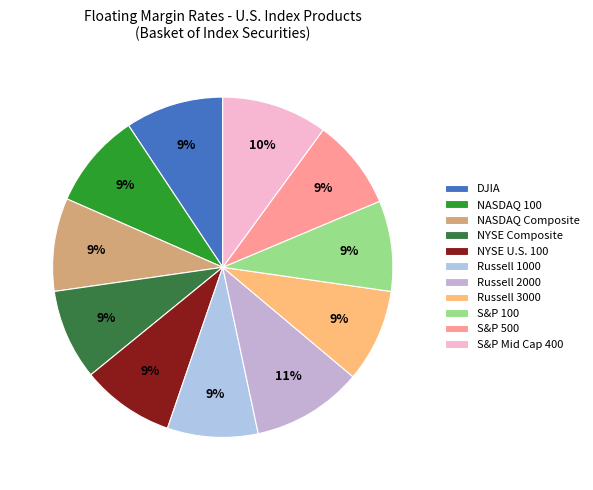

Do NASDAQ 100 and NYSE Composite together represent more than half of the pie?

No